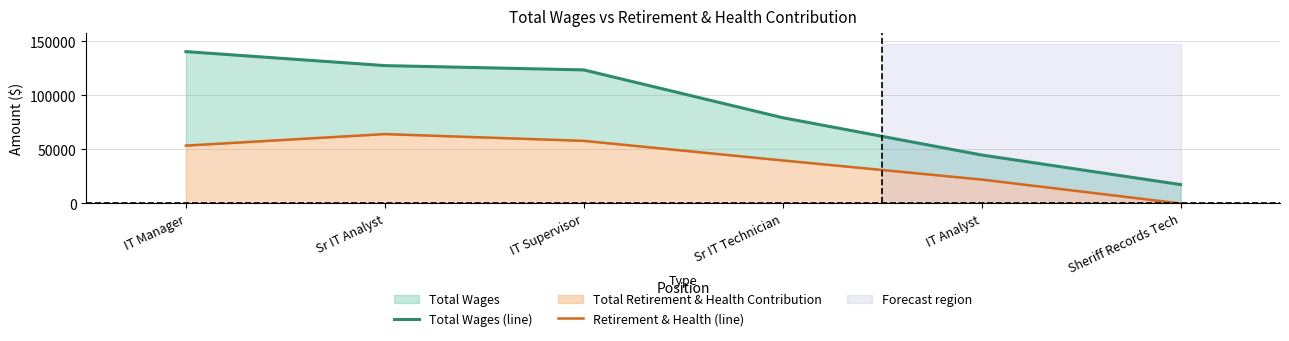

Between IT Analyst and Sr IT Technician, which is larger?

Sr IT Technician